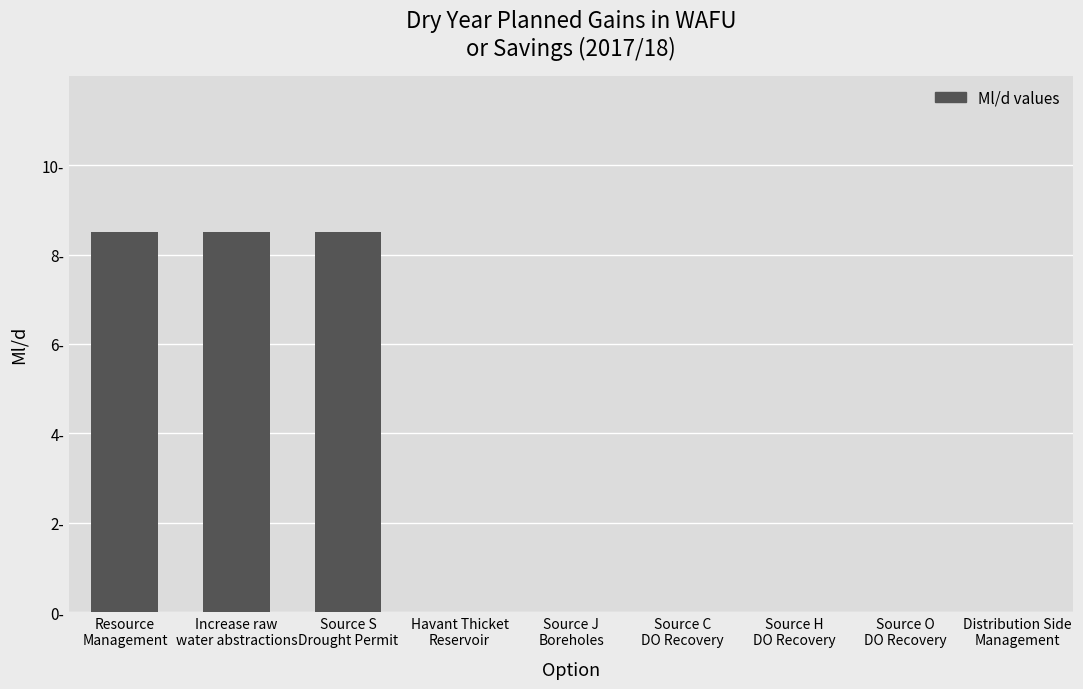

Reading left to right, what are all the values shown in this chart?

8.5	8.5	8.5	0.0	0.0	0.0	0.0	0.0	0.0